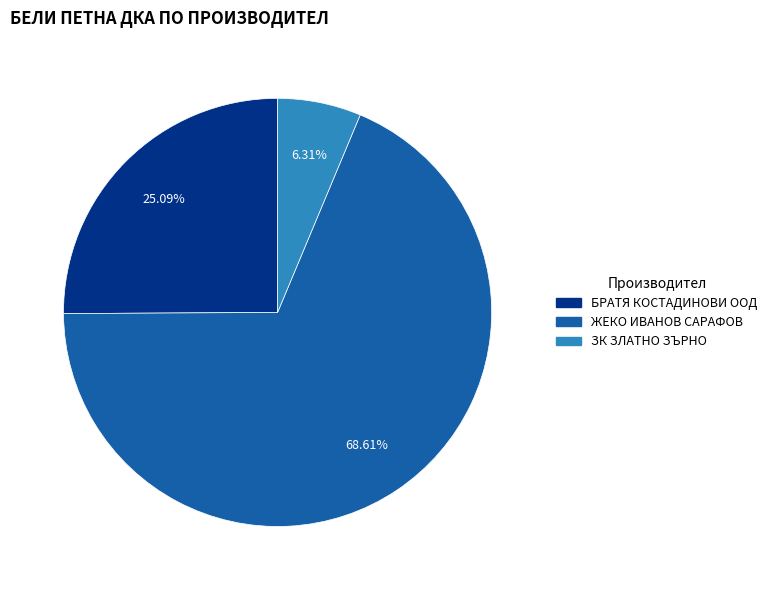

To the nearest percent, what is the difference between the largest and smallest slice percentages?

62%